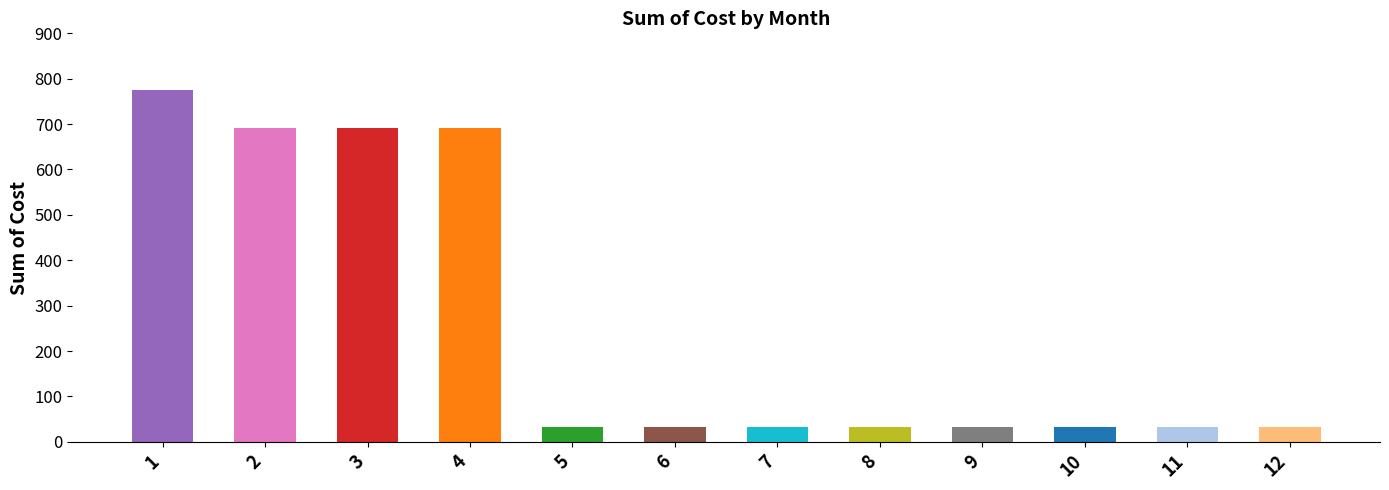

What is the value of the 9th bar from the left?

33.0